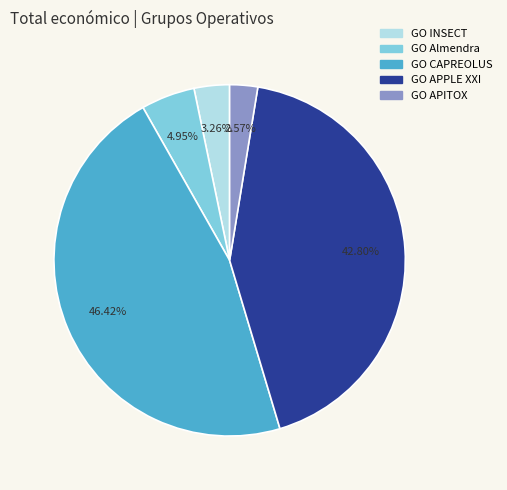

How many segments does this pie chart have?

5